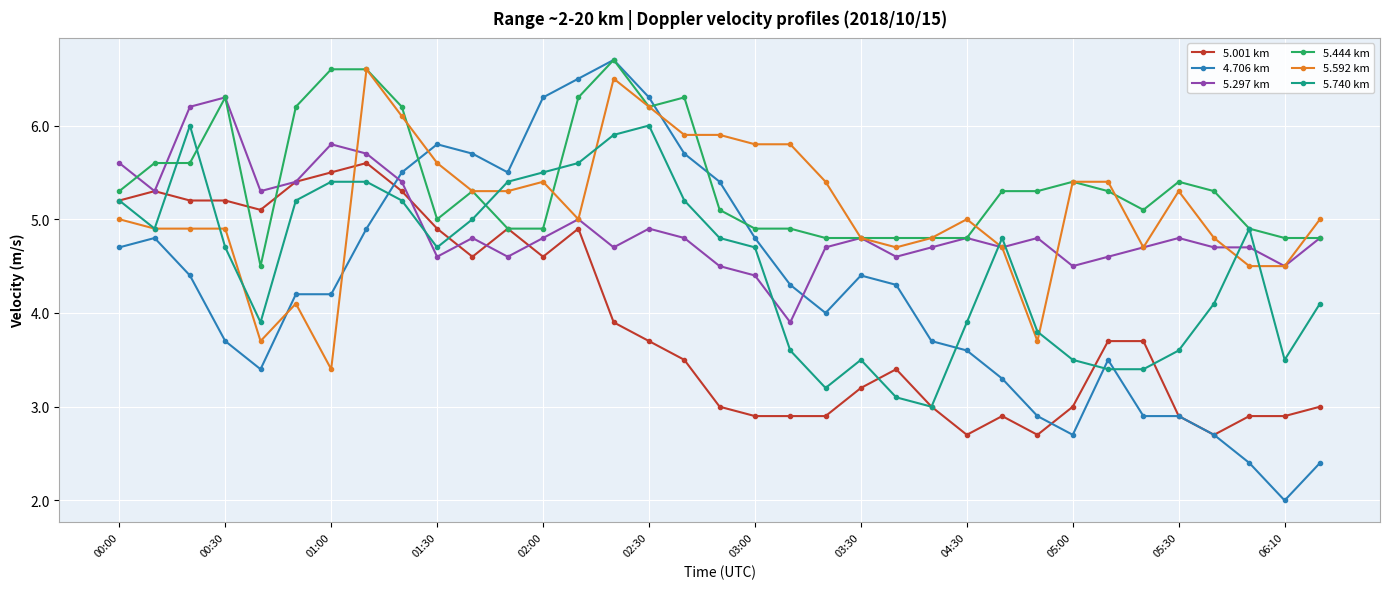

True or false: 5.444 km has more than 1 points higher than both neighbors.

True